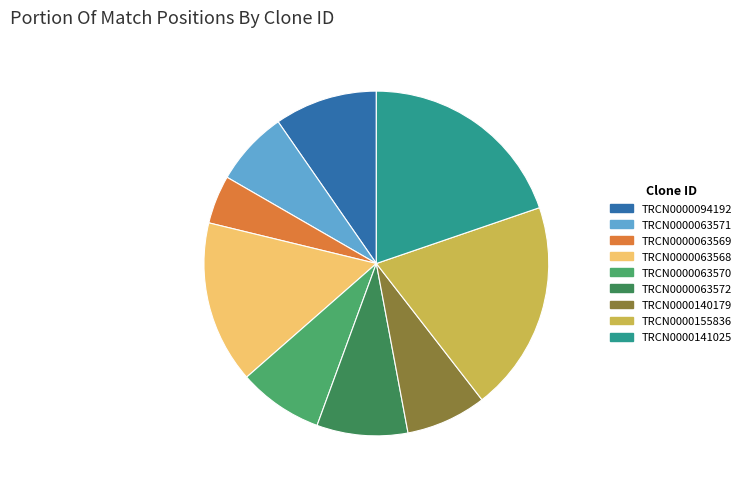

Does TRCN0000063571 represent more than half of the total?

No